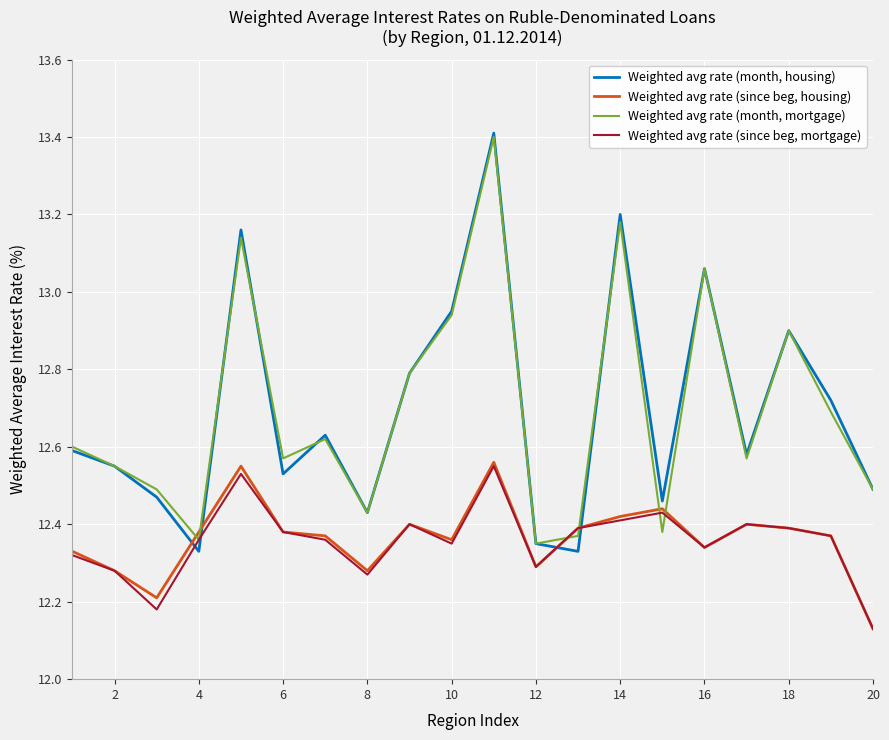

Which series has the widest spread of values?

Weighted avg rate (month, housing)